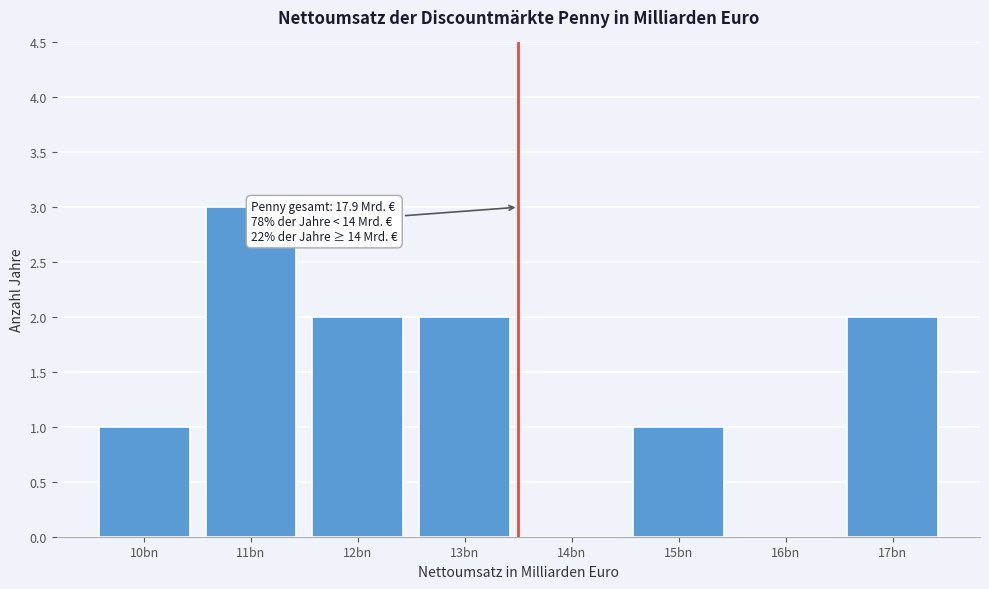

Which category has the highest value across all series?

11bn